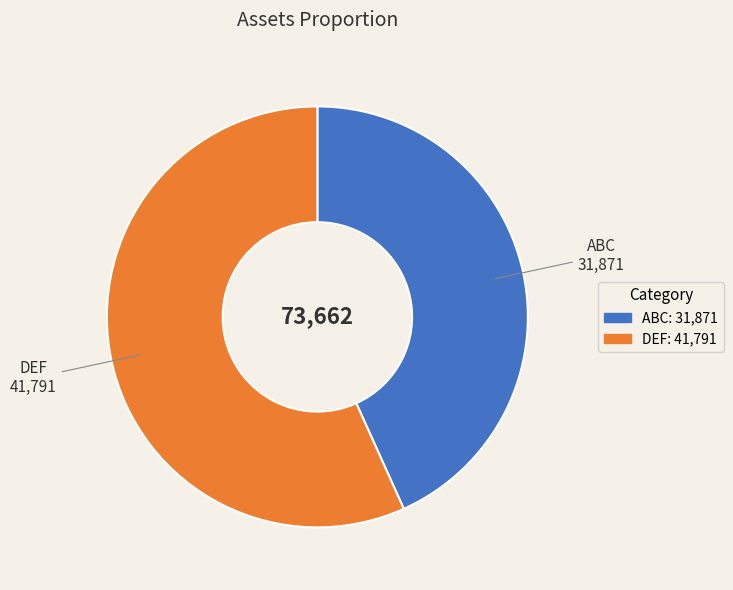

Which has a higher value, ABC or DEF?

DEF